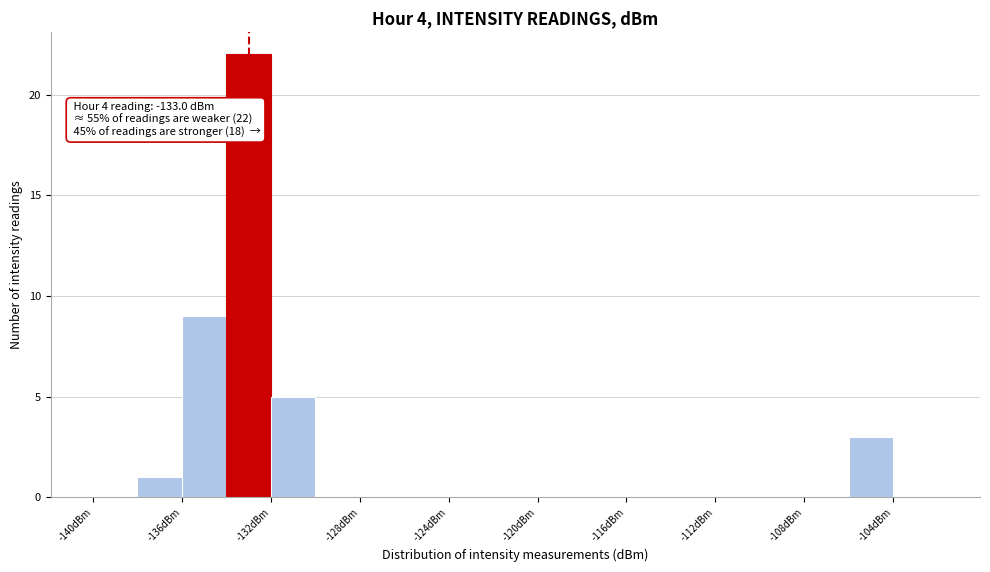

Over which range of the x-axis is the bar tallest?

-134 to -132